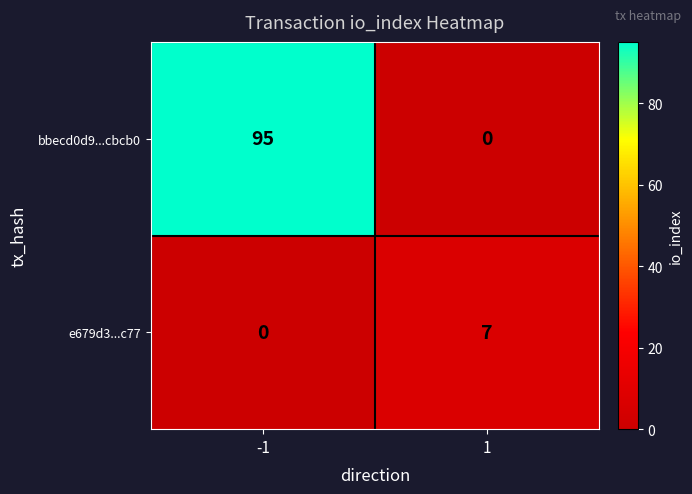

Reading left to right, what are all the values shown in this chart?

bbecd0d9...cbcb0: -1=95	1=0
e679d3...c77: -1=0	1=7